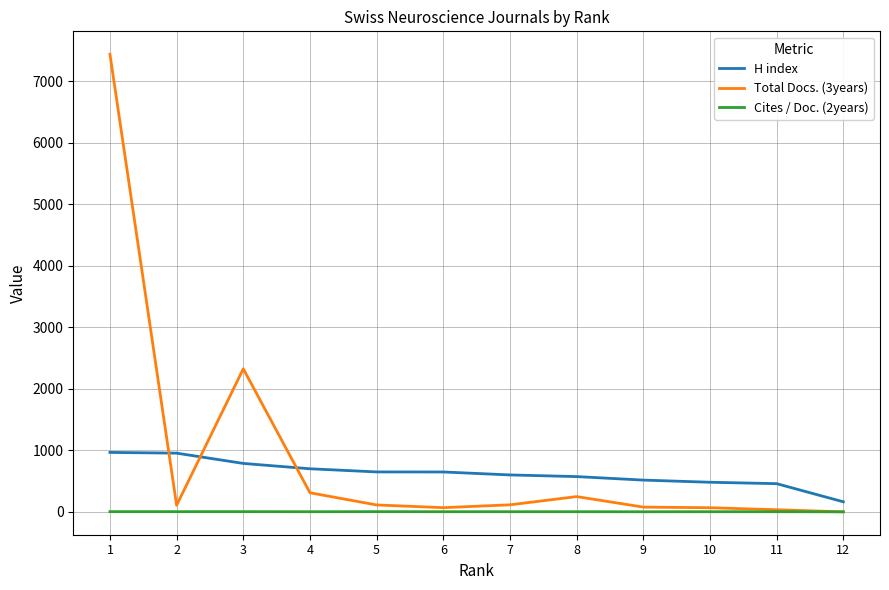

What are all the series names shown in the legend?

H index, Total Docs. (3years), Cites / Doc. (2years)